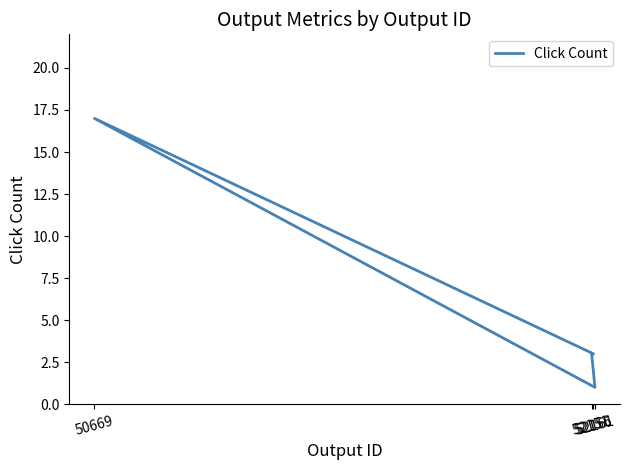

Where is the first local minimum?

52161